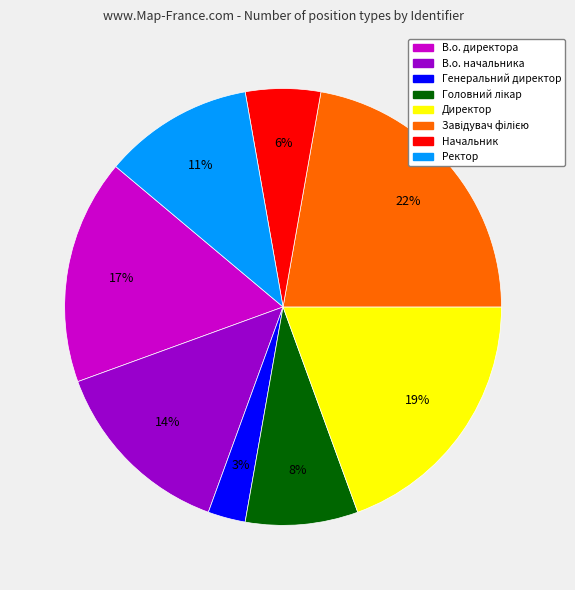

Is the sum of Начальник and Генеральний директор greater than half?

No